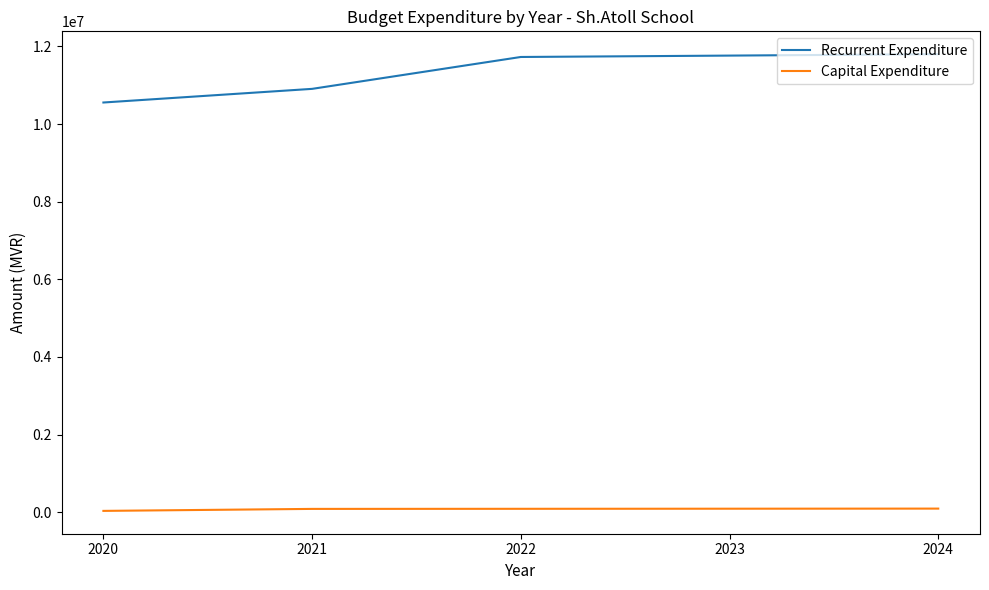

At how many categories does at least one series exceed 2006337?

5